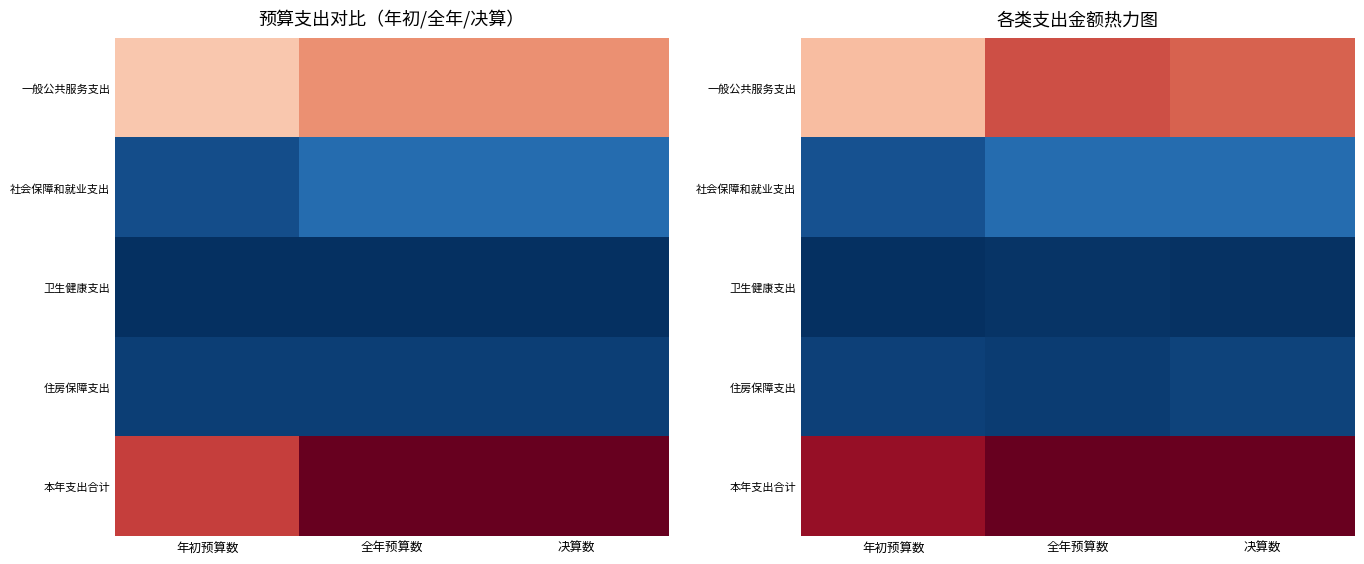

What is the lowest value of the 一般公共服务支出 series?

787370.9